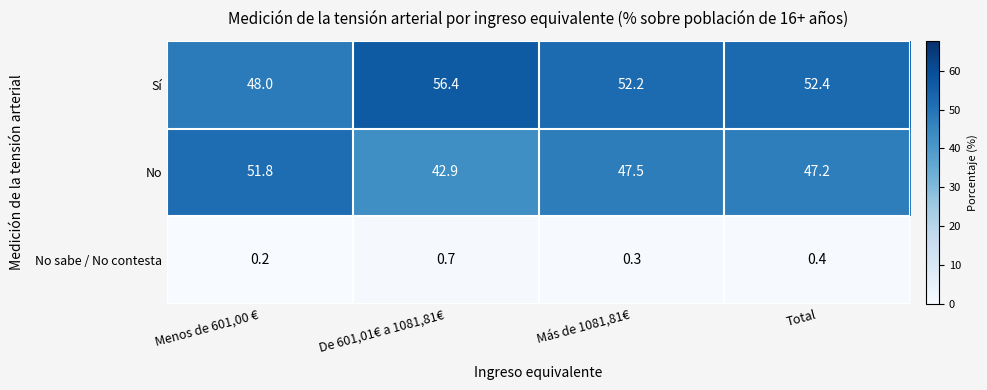

At De 601,01€ a 1081,81€, list the series in order from largest to smallest.

Sí, No, No sabe / No contesta